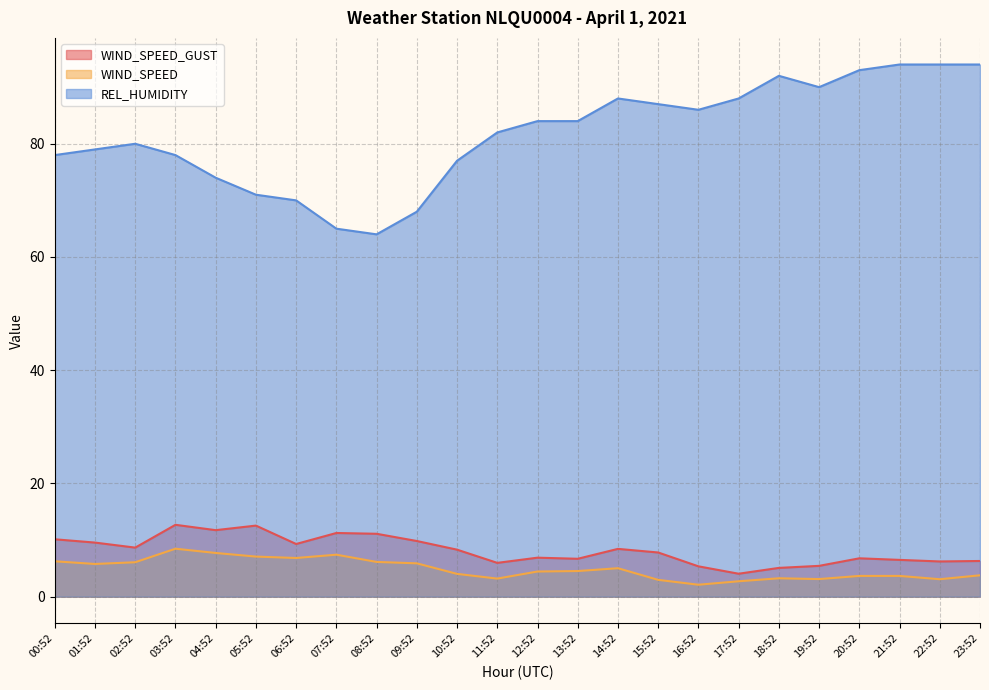

Which category has the highest value in the REL_HUMIDITY series?

21:52